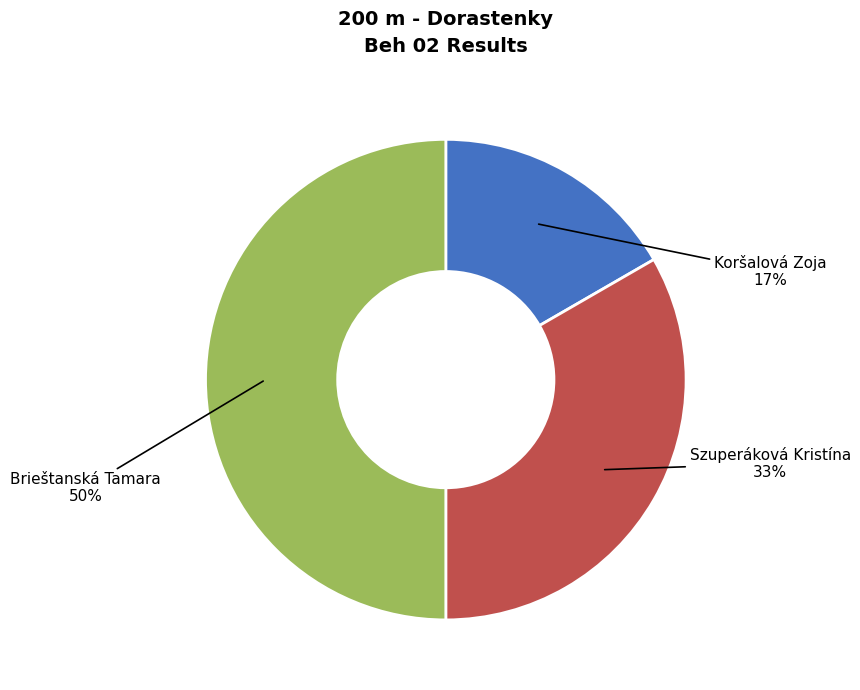

Which has a higher value, Koršalová Zoja or Szuperáková Kristína?

Szuperáková Kristína